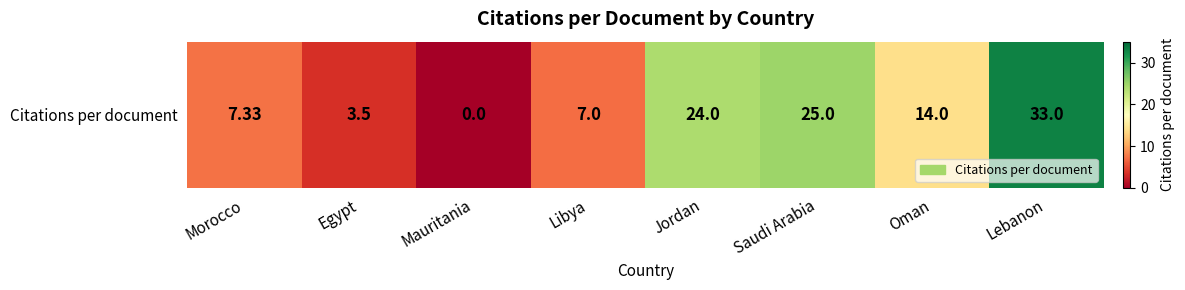

Rank the categories by value from lowest to highest.

Mauritania, Egypt, Libya, Morocco, Oman, Jordan, Saudi Arabia, Lebanon